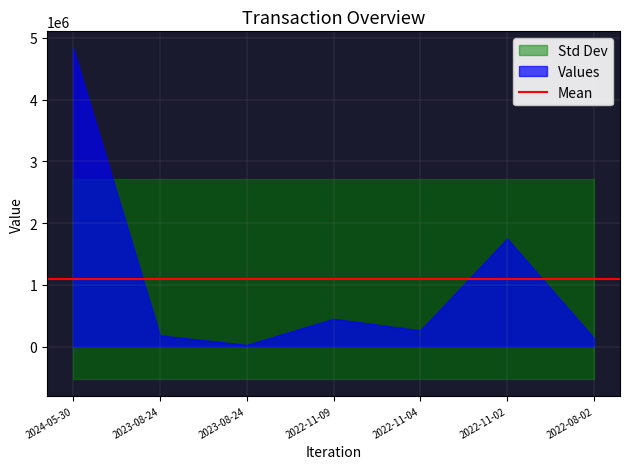

At which category is the sum across all series the highest?

2024-05-30